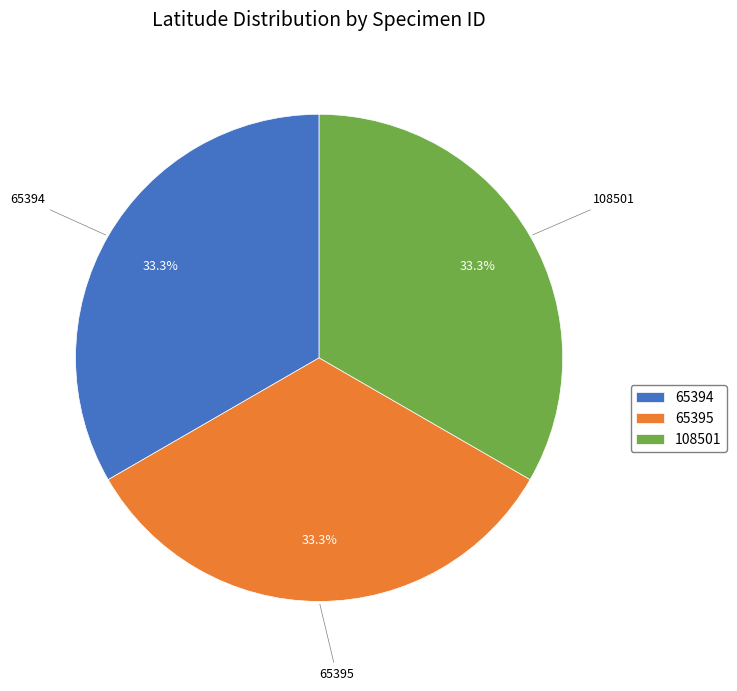

Is the sum of 108501 and 65395 greater than half?

Yes